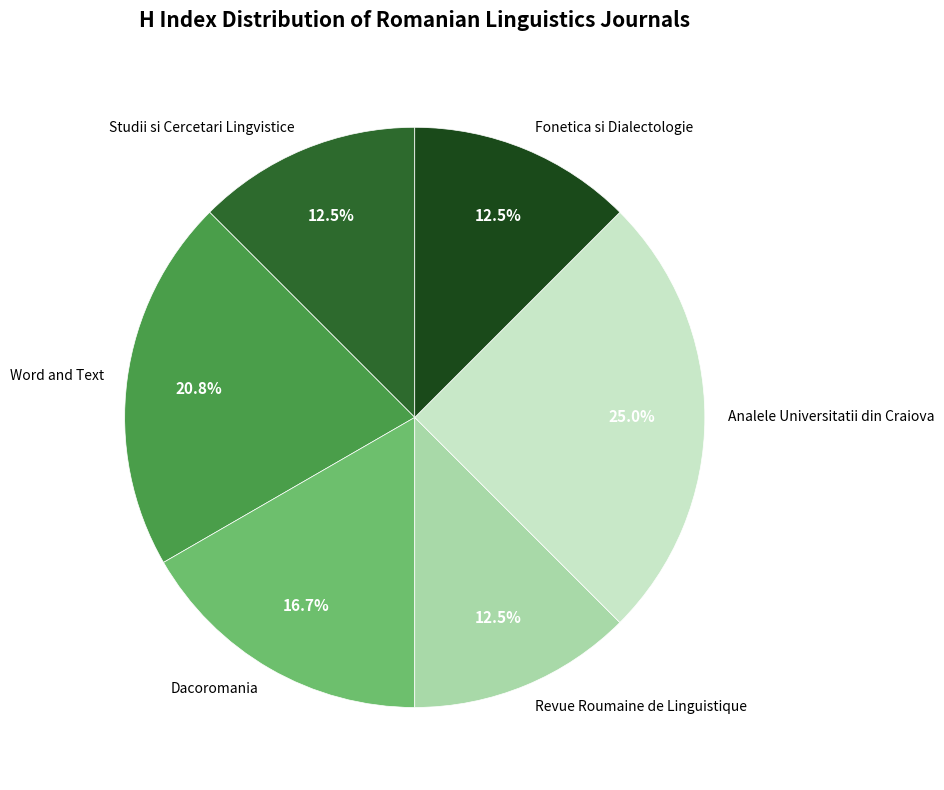

Is there a majority slice in this chart?

No